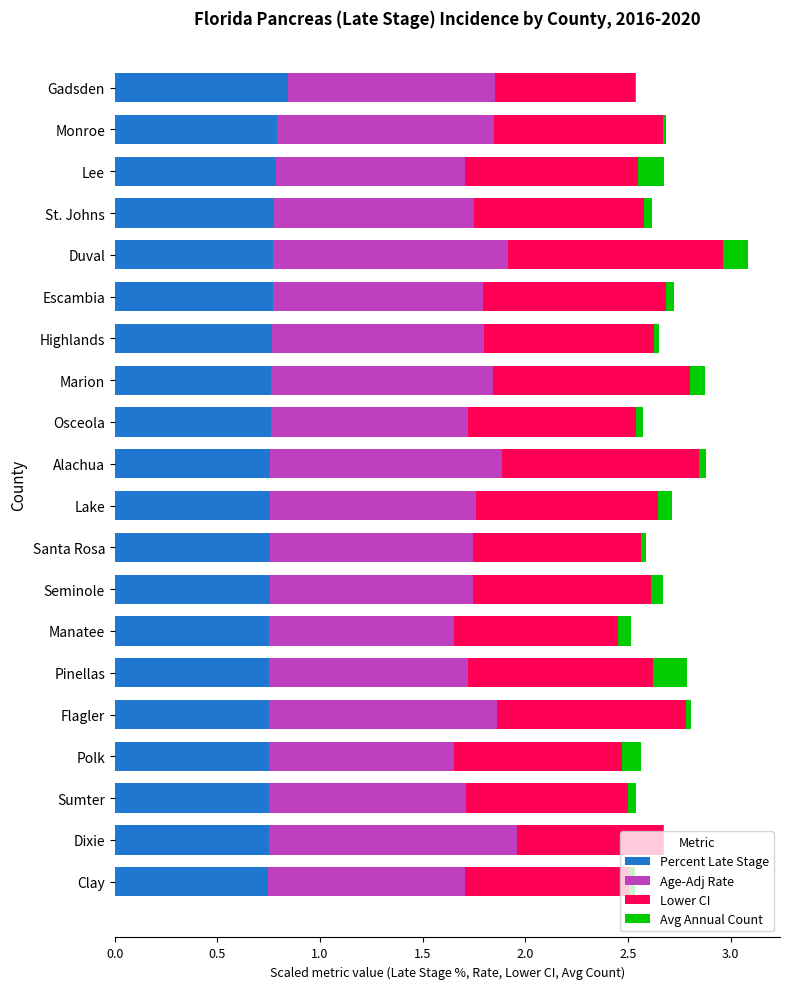

True or false: Percent Late Stage has a value of 0.8 at Duval.

True